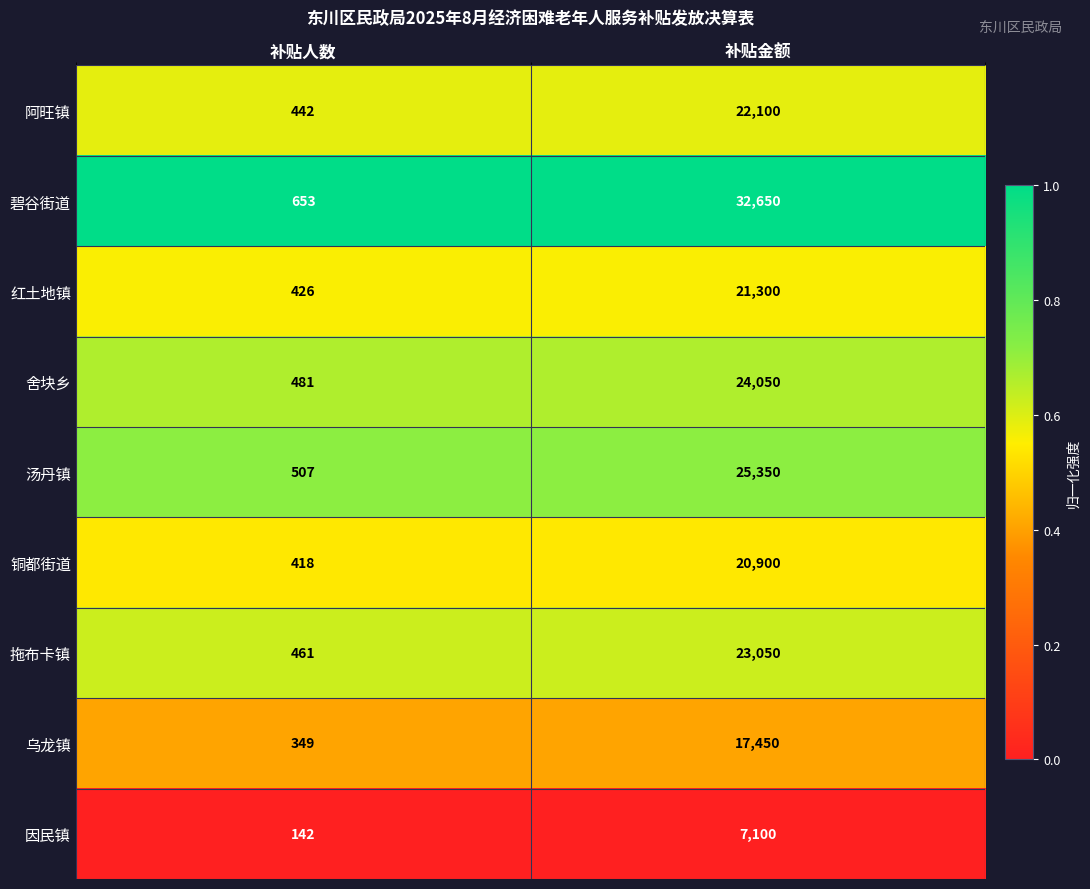

What value does the 阿旺镇 series have at 补贴金额, to the nearest 50?

22100